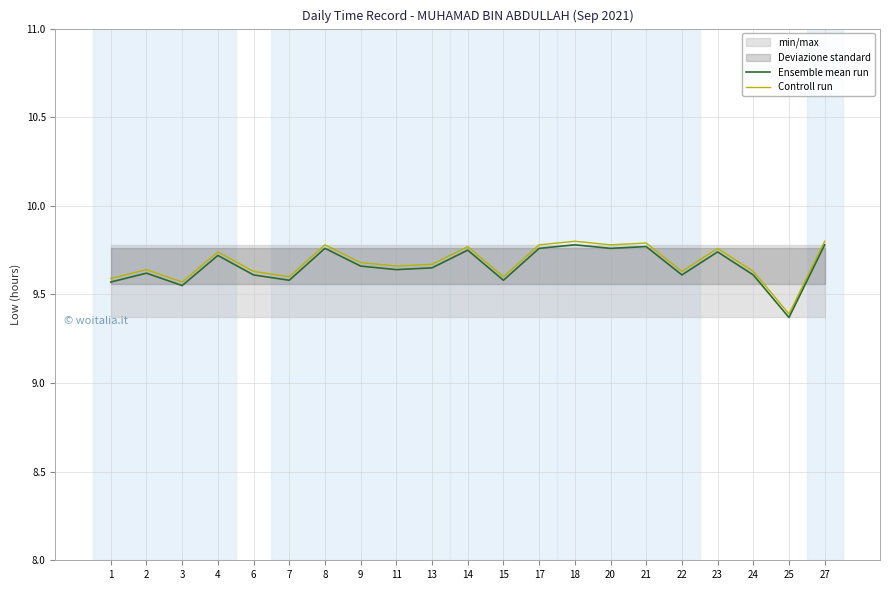

List the series in order of their peak value, lowest first.

Ensemble mean run, Controll run